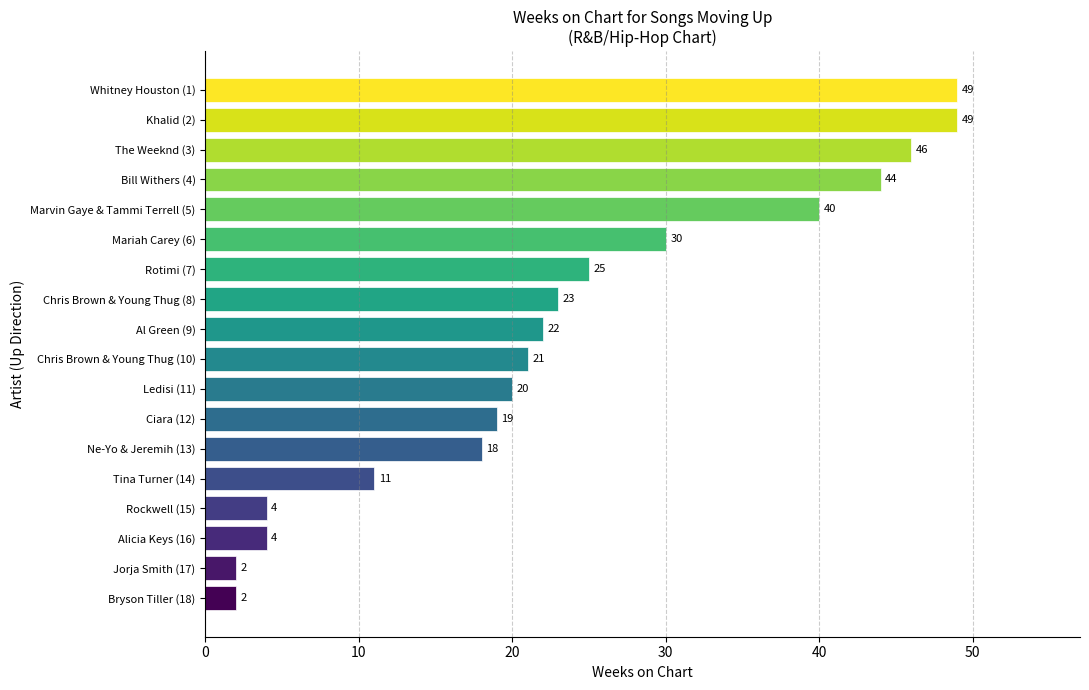

What position from the bottom is The Weeknd (3)?

16